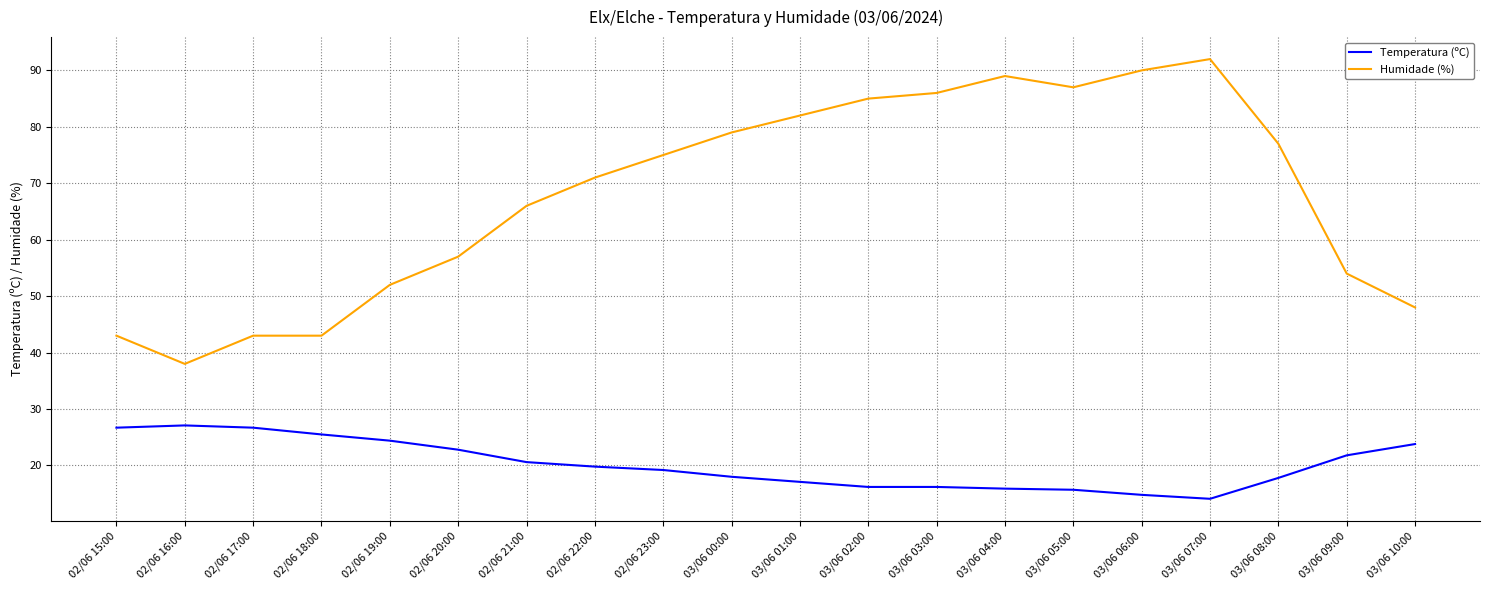

Which series has the largest range (max minus min)?

Humidade (%)